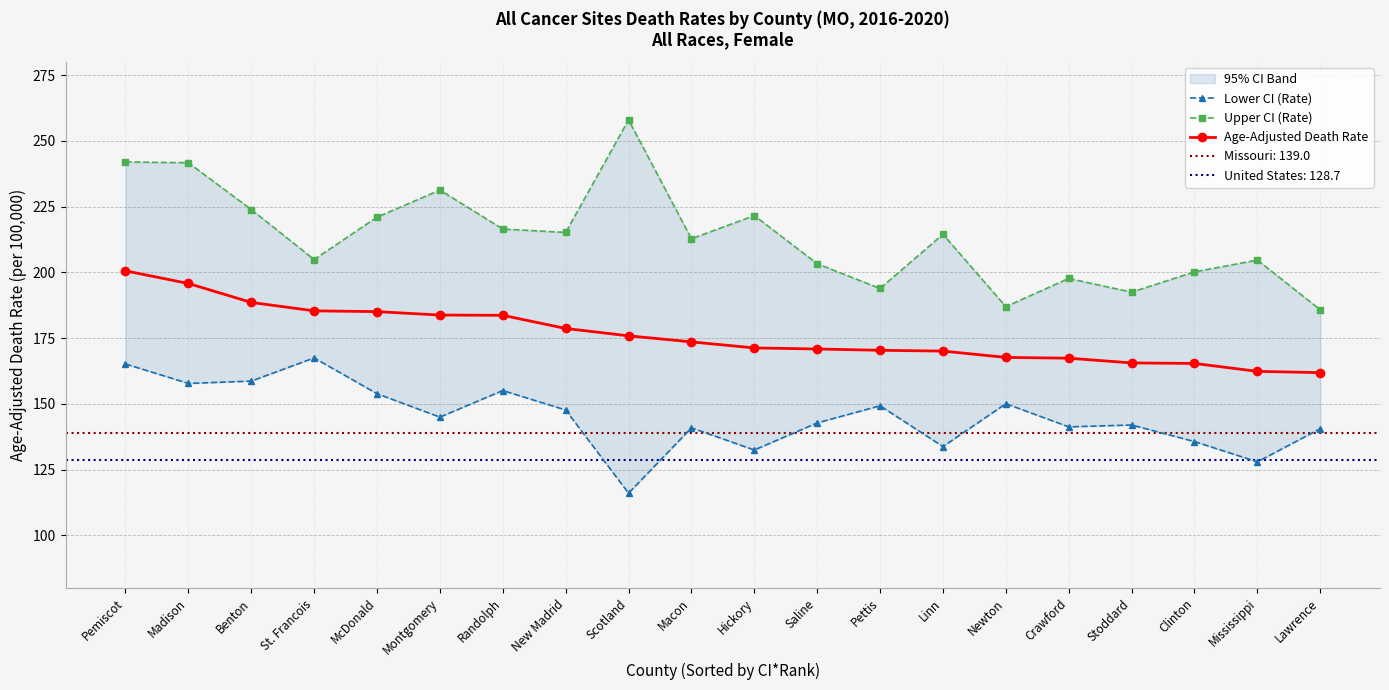

What is the smallest value displayed?

116.1